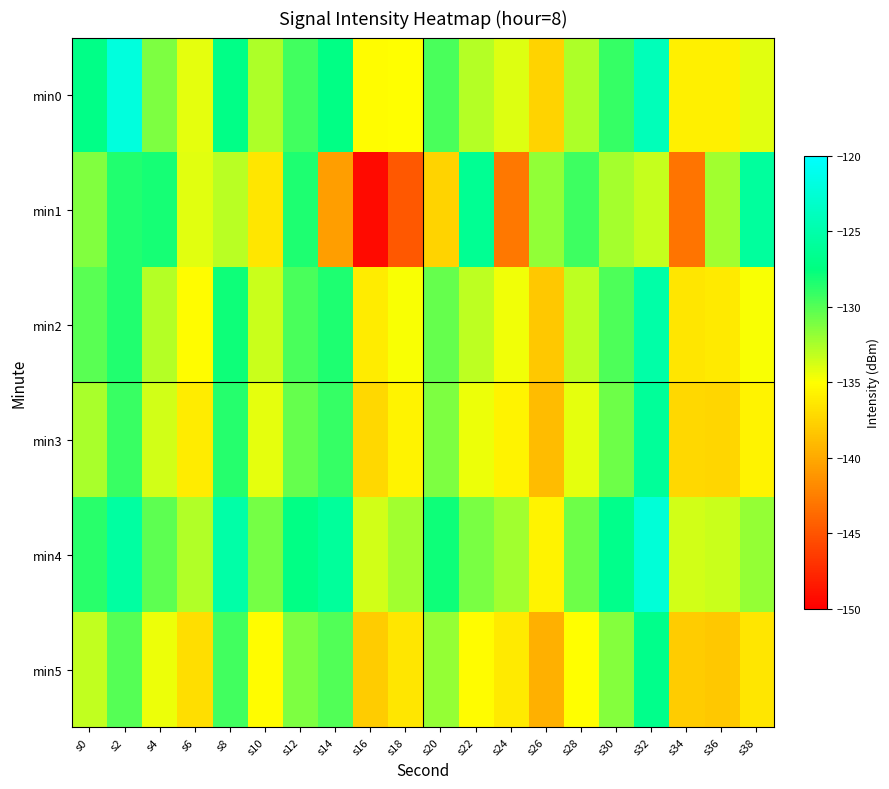

What is the maximum value shown in the chart?

-122.1